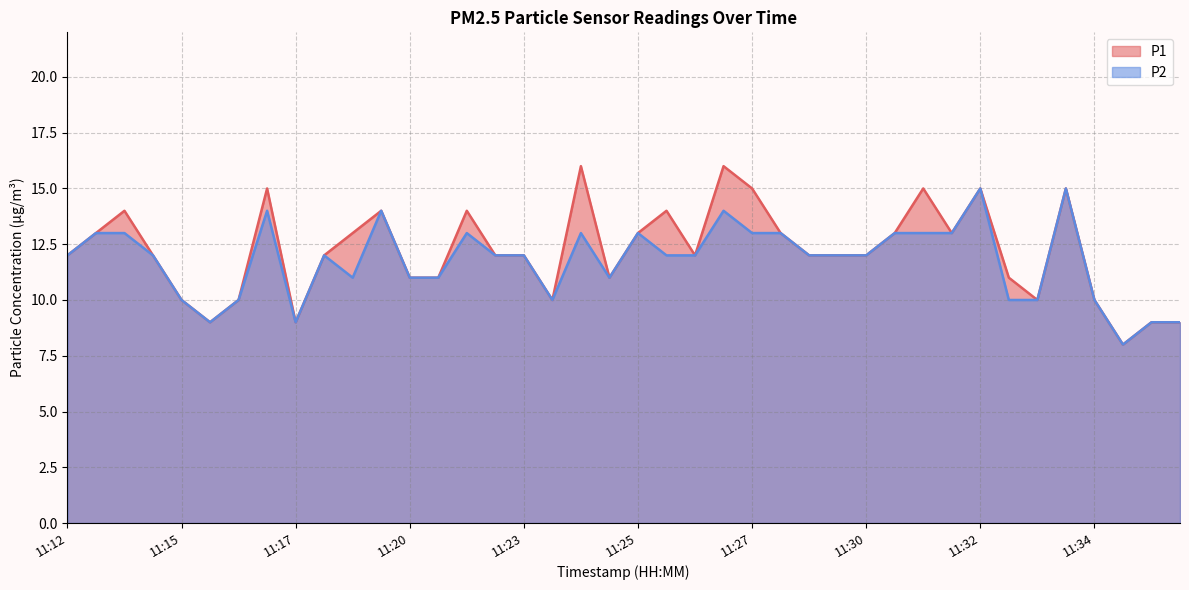

List the series in order of their overall mean, lowest first.

P2, P1